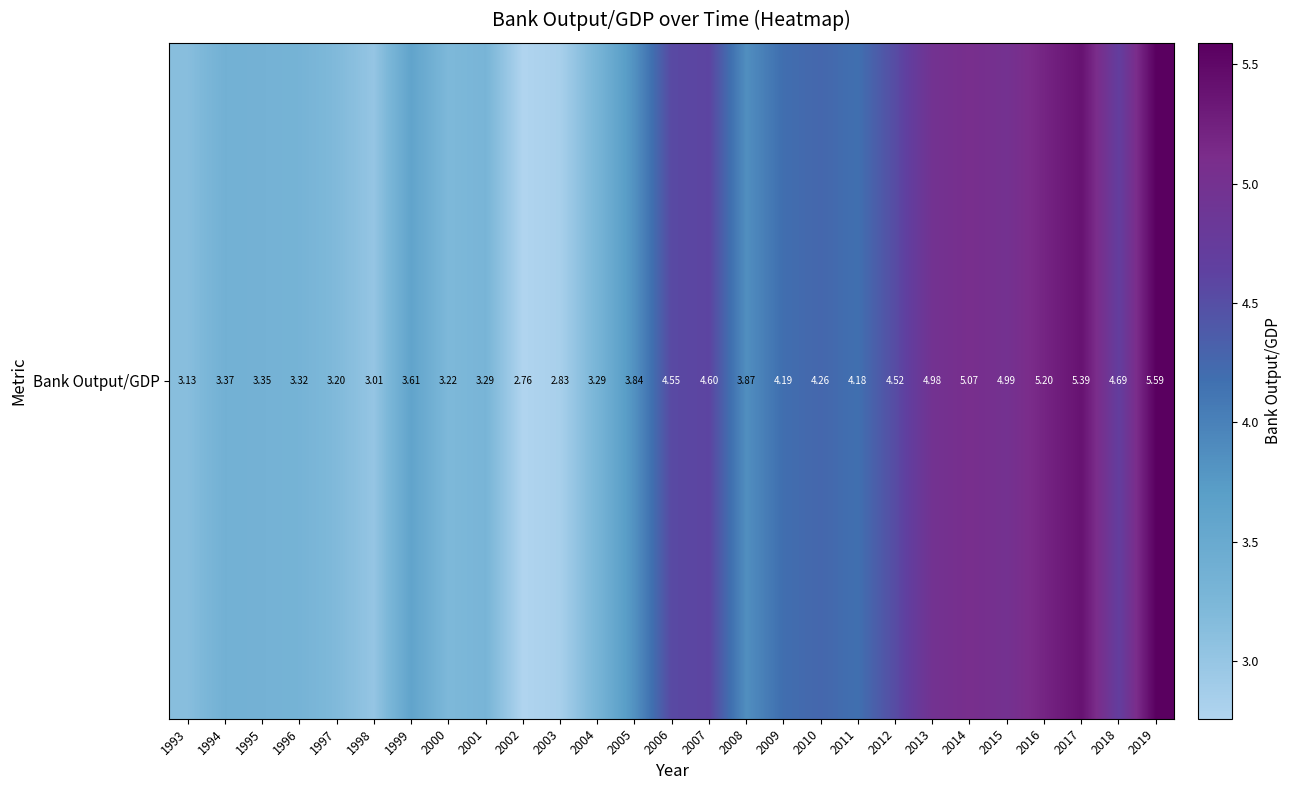

Reading right to left, extract all data points from this chart.

5.6	4.7	5.4	5.2	5.0	5.1	5.0	4.5	4.2	4.3	4.2	3.9	4.6	4.6	3.8	3.3	2.8	2.8	3.3	3.2	3.6	3.0	3.2	3.3	3.3	3.4	3.1